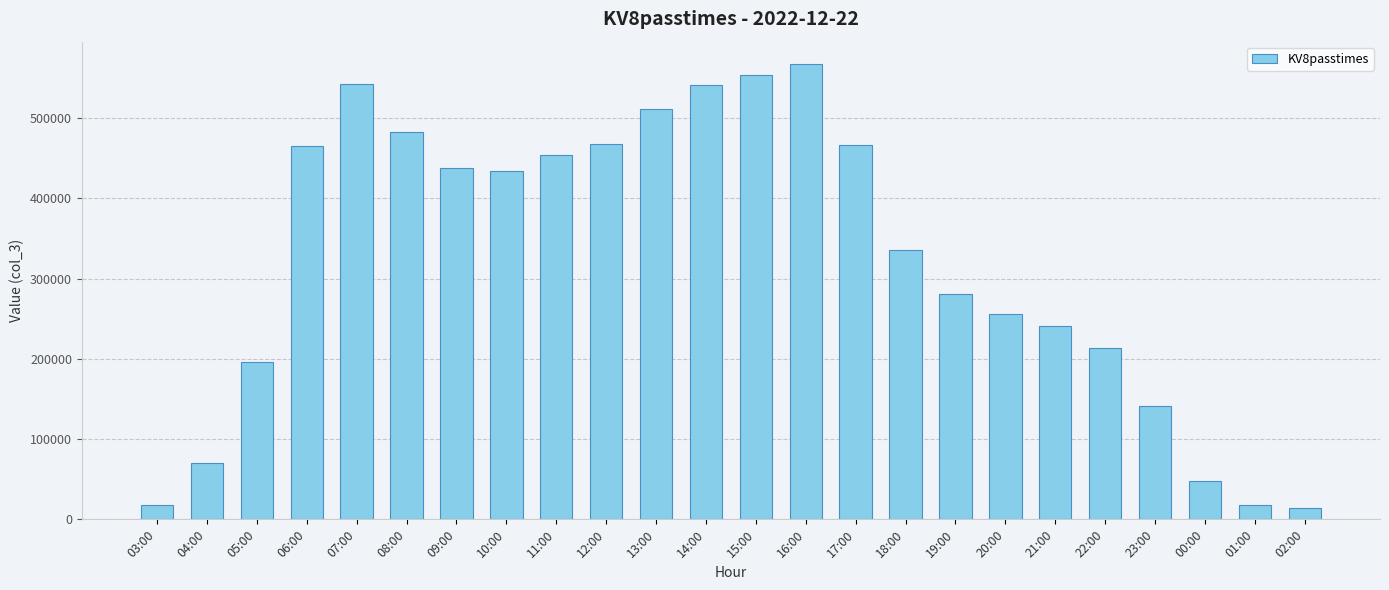

Approximately how many times larger is the value at 09:00 compared to 13:00?

0.9